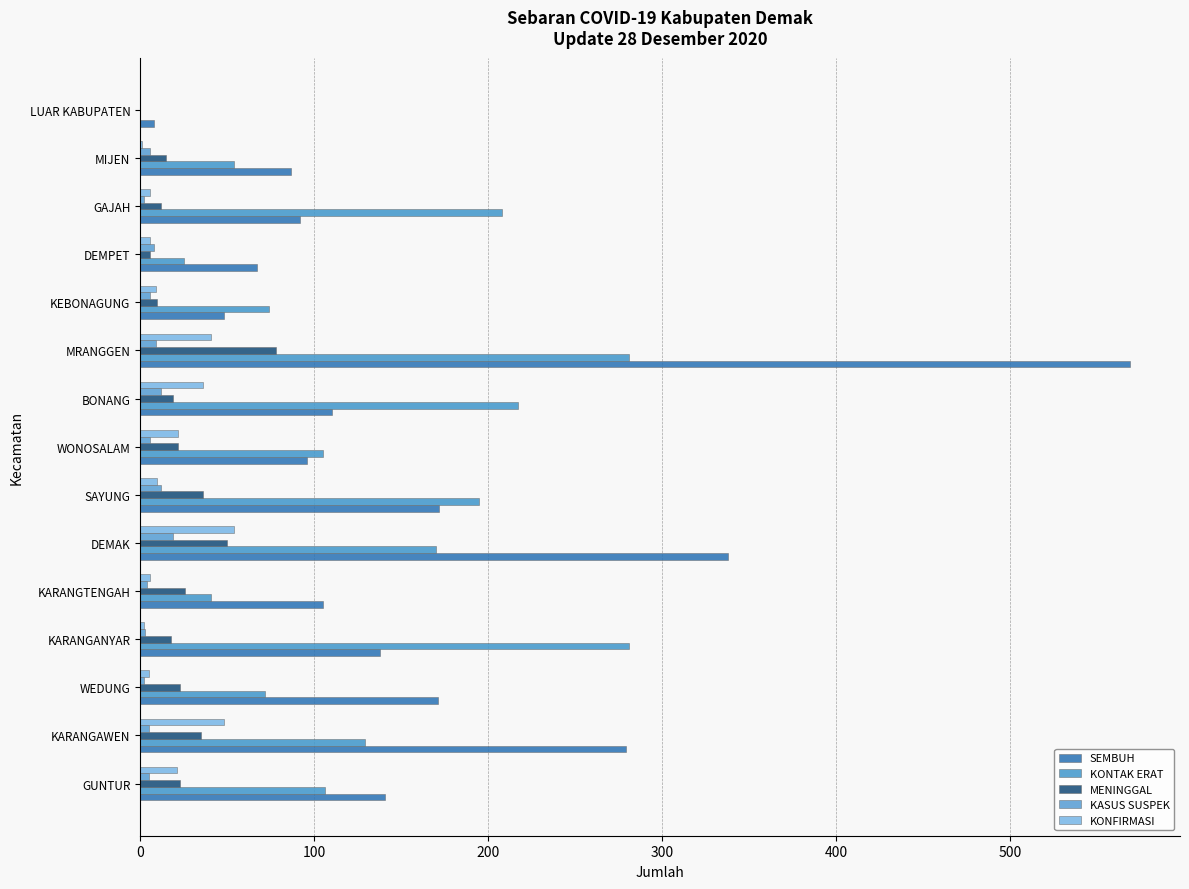

What position from the right is LUAR KABUPATEN?

1